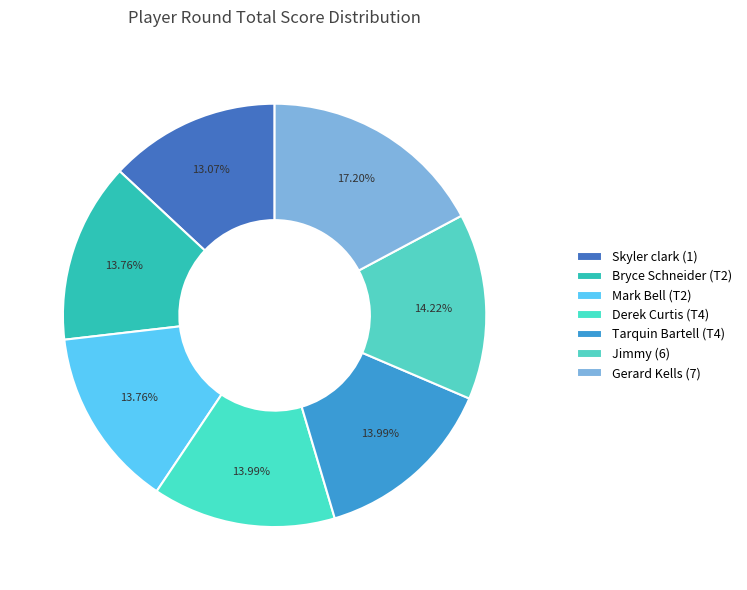

To the nearest percent, what portion does Tarquin Bartell (T4) represent?

14%